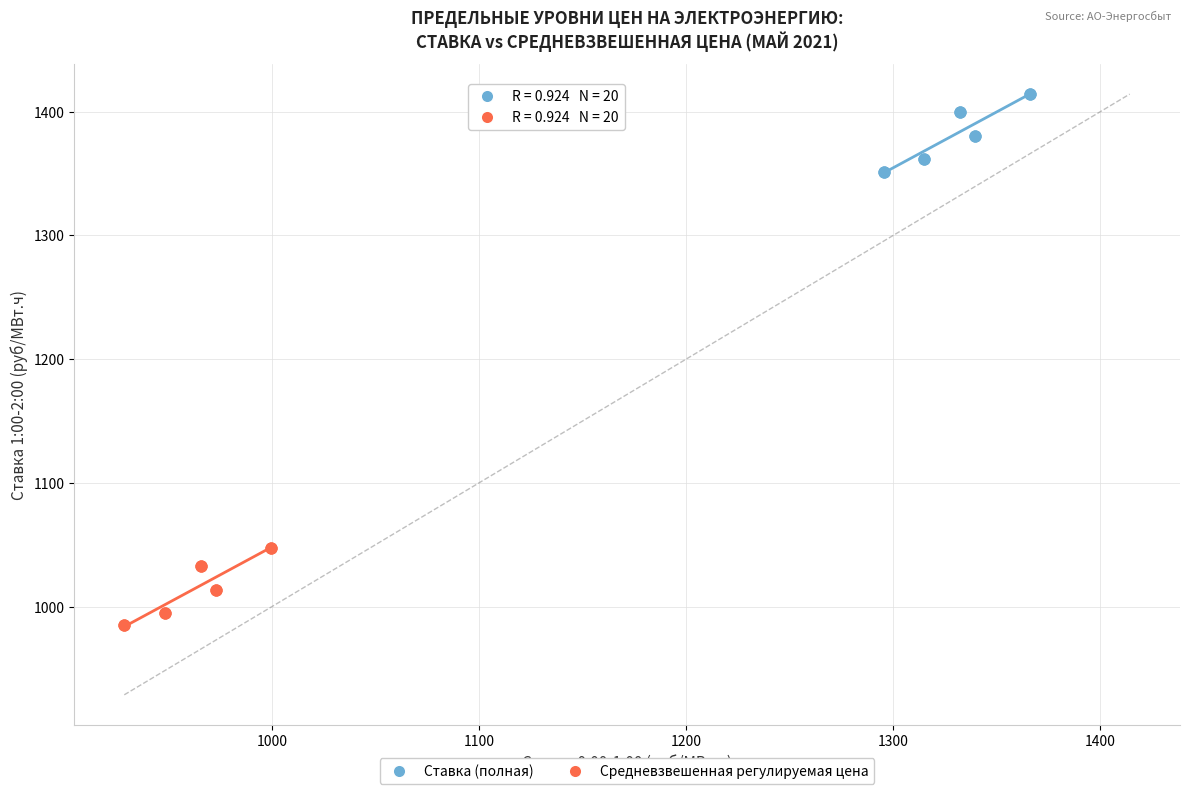

Which series contains the lowest Y value?

Средневзвешенная регулируемая цена